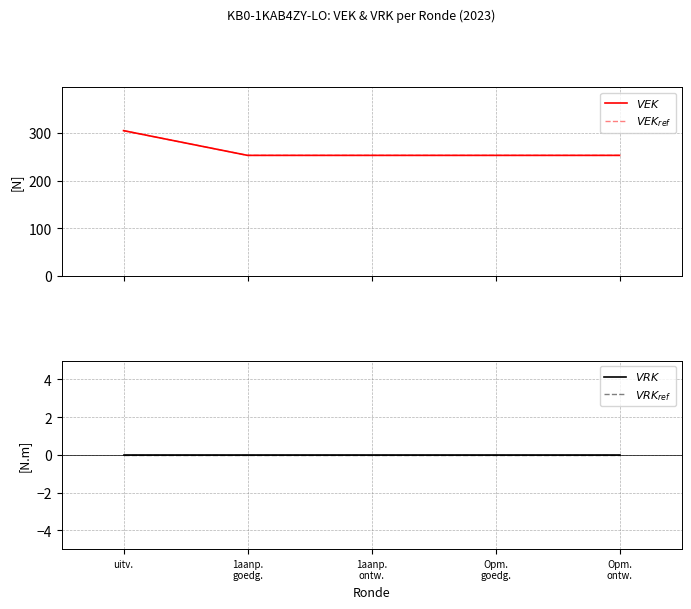

Rank the series at uitv. from lowest to highest value.

$VRK$, $VRK_{ref}$, $VEK$, $VEK_{ref}$